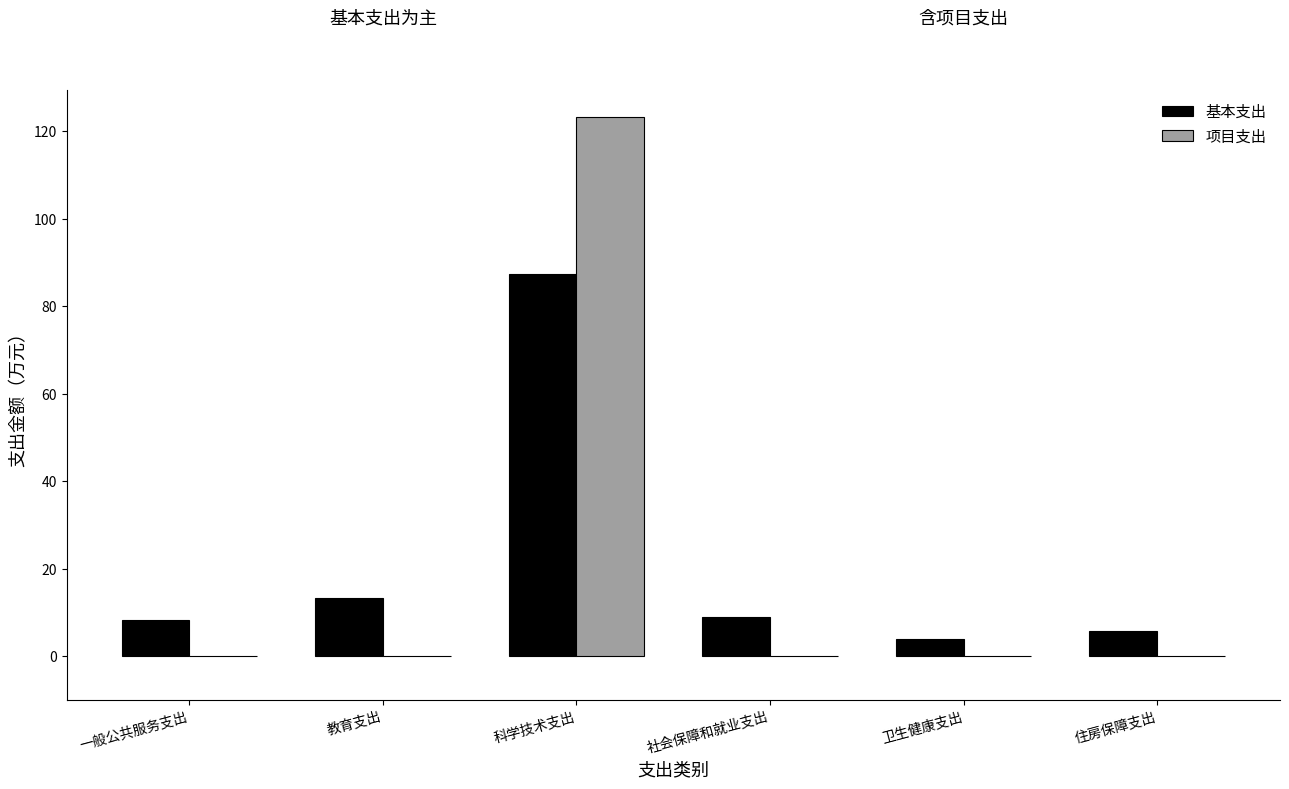

Is the value of 基本支出 at 卫生健康支出 greater than the value of 项目支出 at 科学技术支出?

No